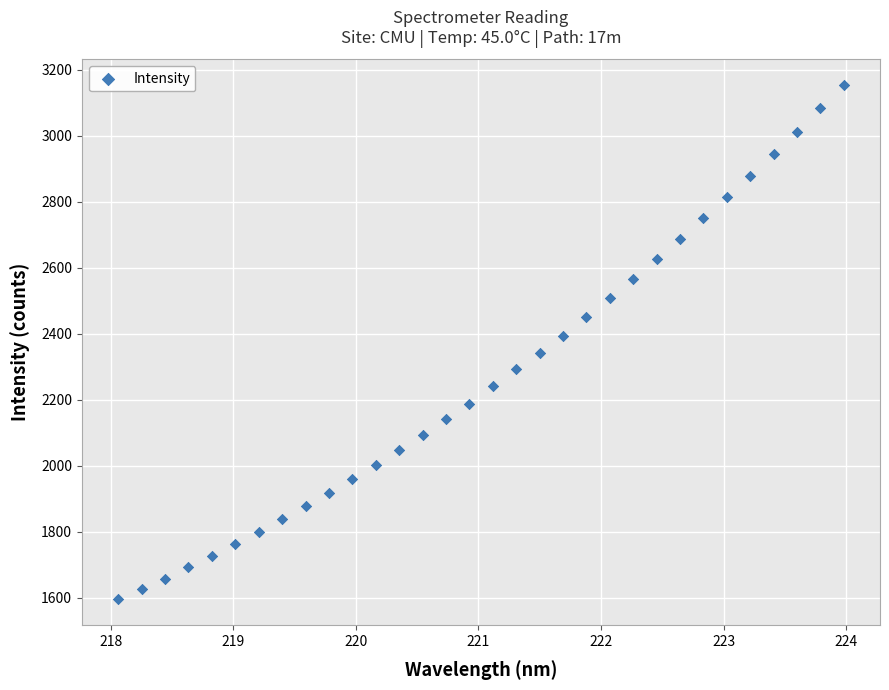

What is the range of X values (max minus min)?

5.9